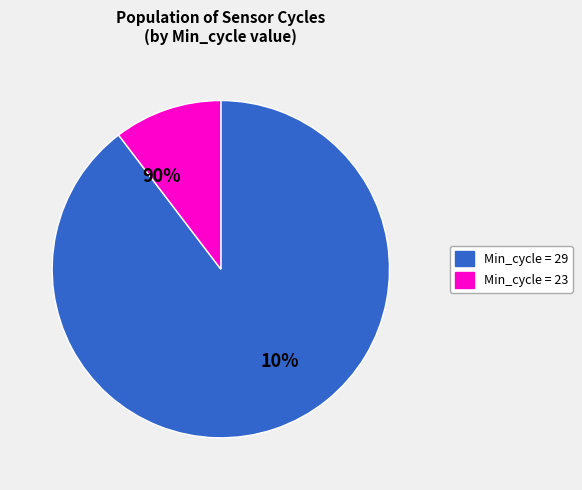

Which slice is the smallest?

29